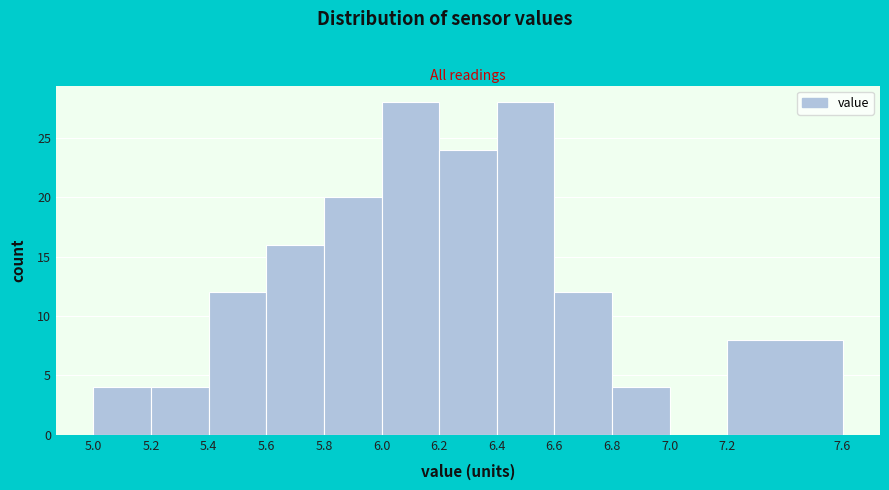

Reading left to right, list every bar in this chart as the range it spans on the x-axis followed by its height. The values are not printed on the chart, so give them approximately, as read against the axis.

5.0 to 5.2: 4
5.2 to 5.4: 4
5.4 to 5.6: 12
5.6 to 5.8: 16
5.8 to 6.0: 20
6.0 to 6.2: 28
6.2 to 6.4: 24
6.4 to 6.6: 28
6.6 to 6.8: 12
6.8 to 7.0: 4
7.0 to 7.2: 0
7.2 to 7.6: 8